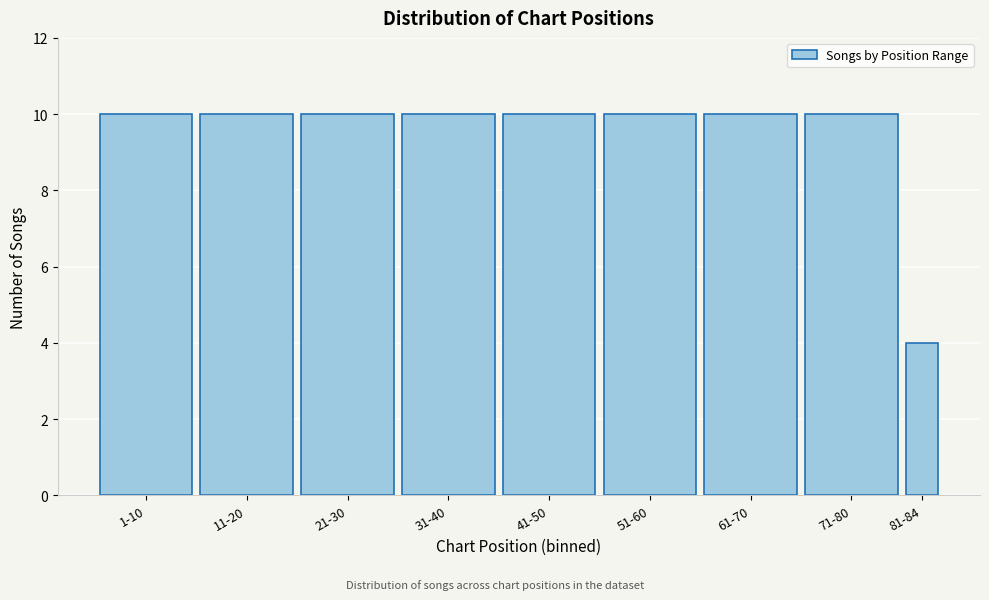

Reading left to right, list all the values displayed in this chart.

10	10	10	10	10	10	10	10	4